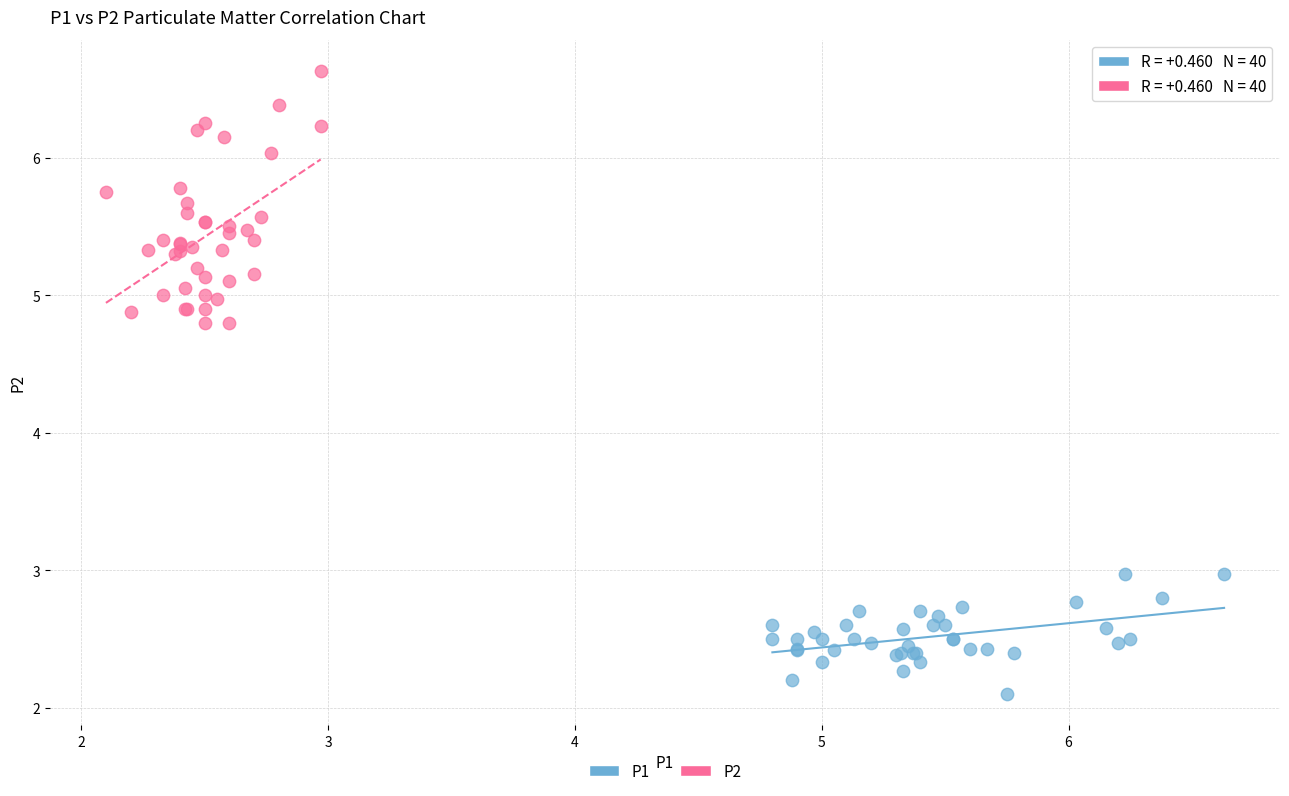

Which series has the largest Y range (max minus min)?

P2